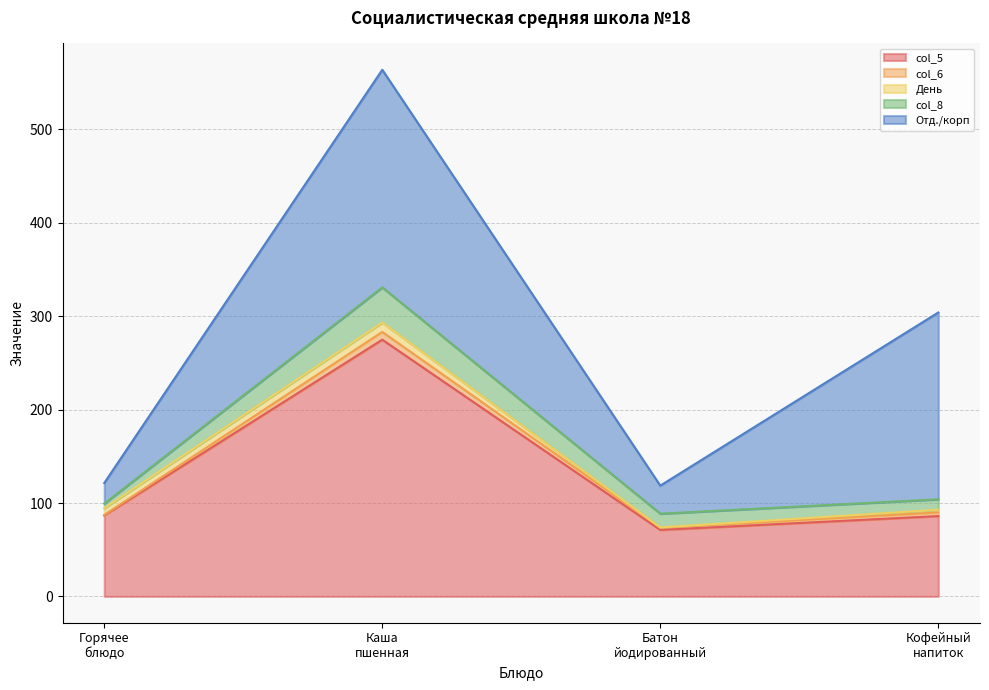

How many values in the col_6 series exceed 3?

2